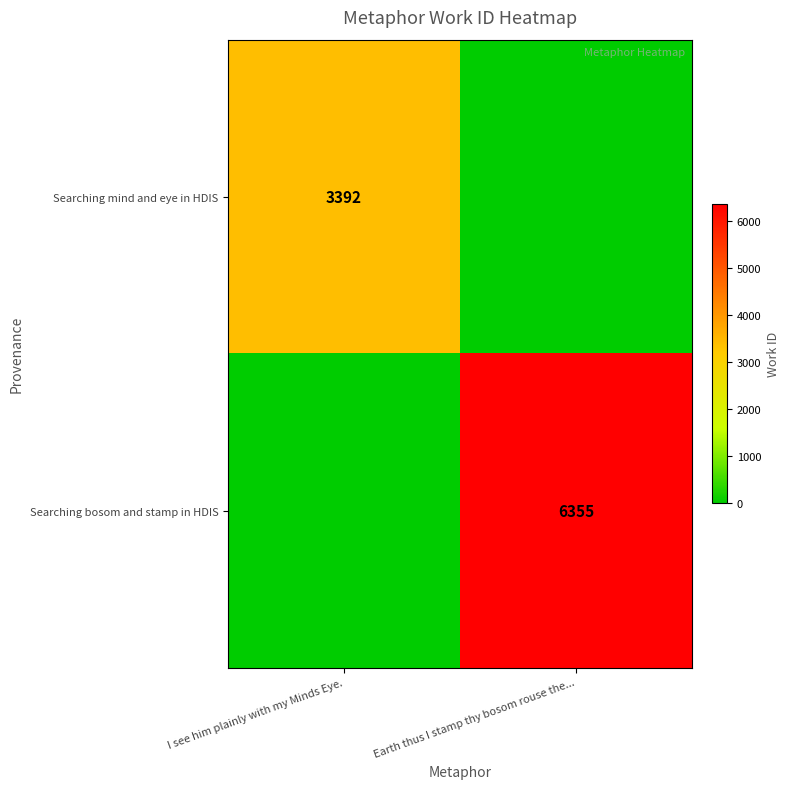

Is the value of Searching mind and eye in HDIS at I see him plainly with my Minds Eye. greater than the value of Searching bosom and stamp in HDIS at Earth thus I stamp thy bosom rouse the...?

No